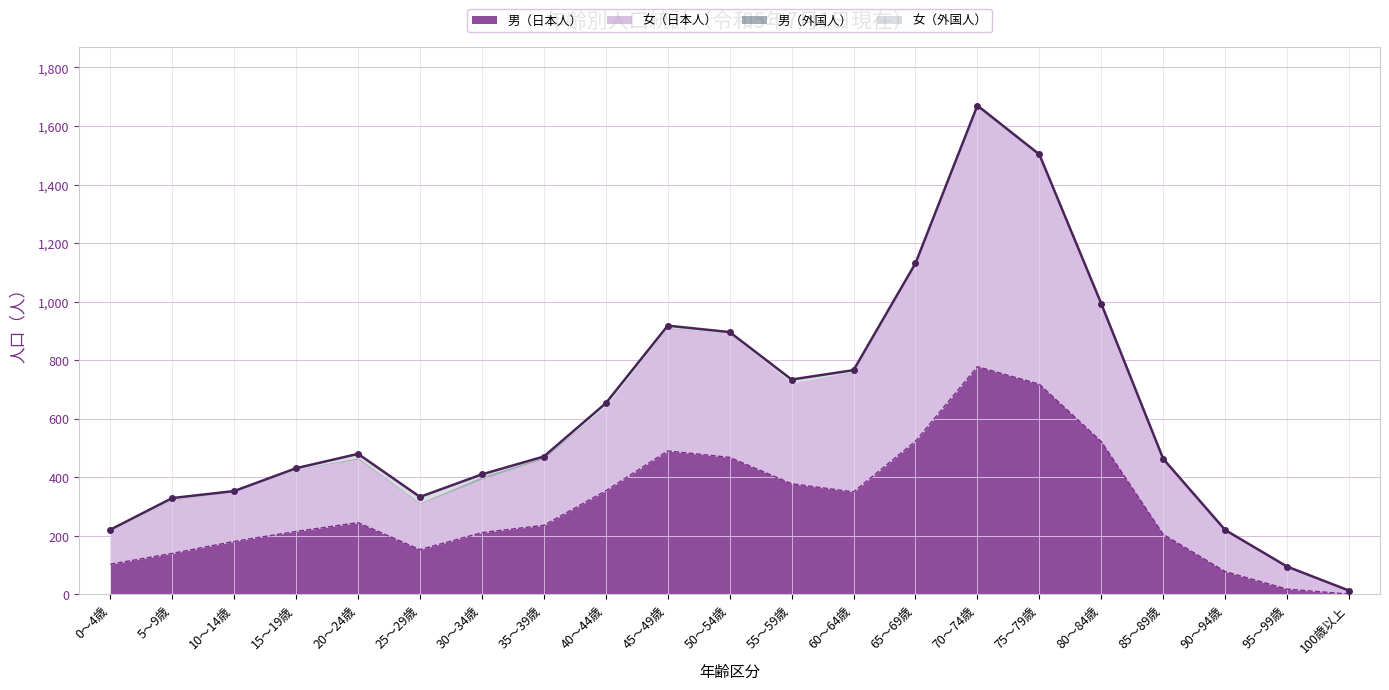

What is the value of the 男（日本人） point at the 10th from the left?

490